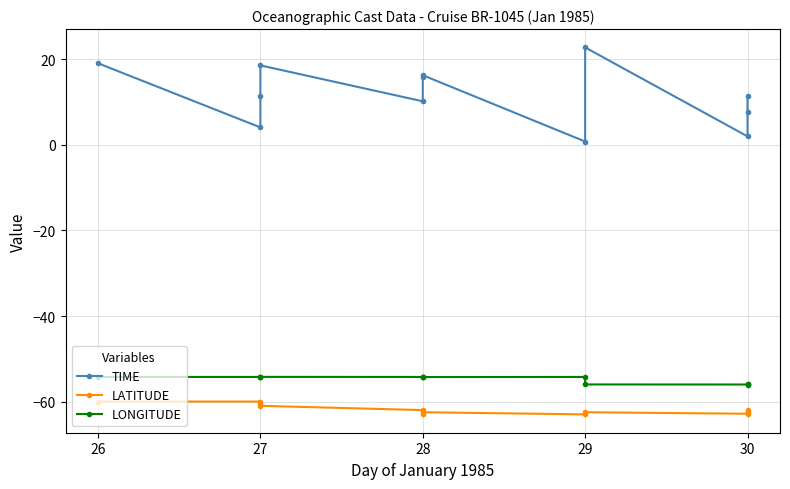

Reading right to left, what are all the values shown in this chart?

TIME: 11.5	7.8	2.0	22.8	0.8	16.3	15.8	10.2	18.6	11.4	4.1	19.1
LATITUDE: -62.0	-62.5	-62.9	-62.5	-63.0	-62.5	-63.0	-62.0	-61.0	-60.5	-60.0	-60.0
LONGITUDE: -56.0	-56.0	-56.0	-56.0	-54.2	-54.3	-54.2	-54.2	-54.2	-54.2	-54.2	-54.2